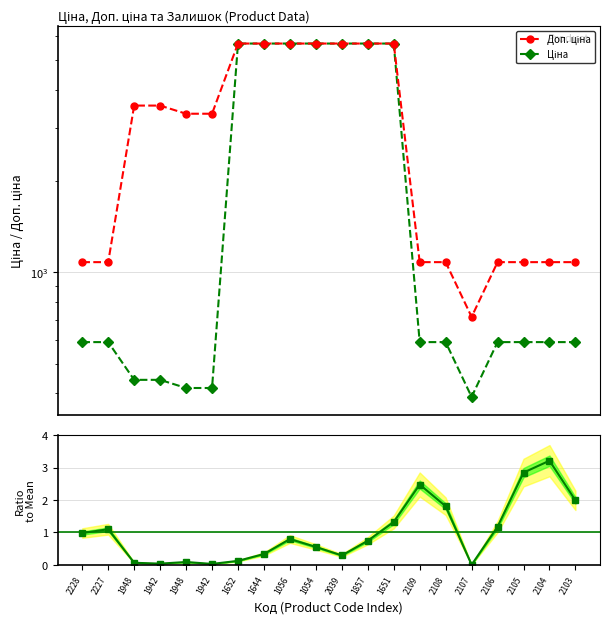

At how many categories does at least one series exceed 3299?

11